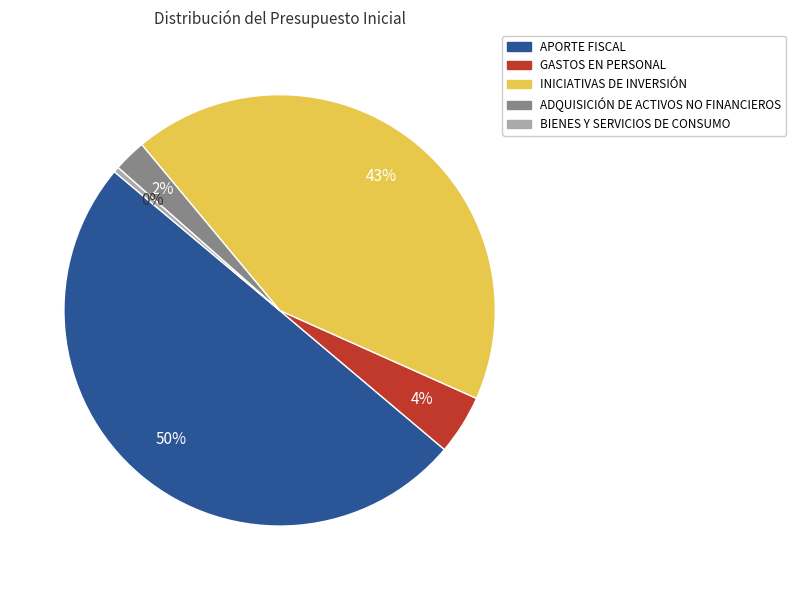

Rank the categories by value from highest to lowest.

APORTE FISCAL, INICIATIVAS DE INVERSIÓN, GASTOS EN PERSONAL, ADQUISICIÓN DE ACTIVOS NO FINANCIEROS, BIENES Y SERVICIOS DE CONSUMO